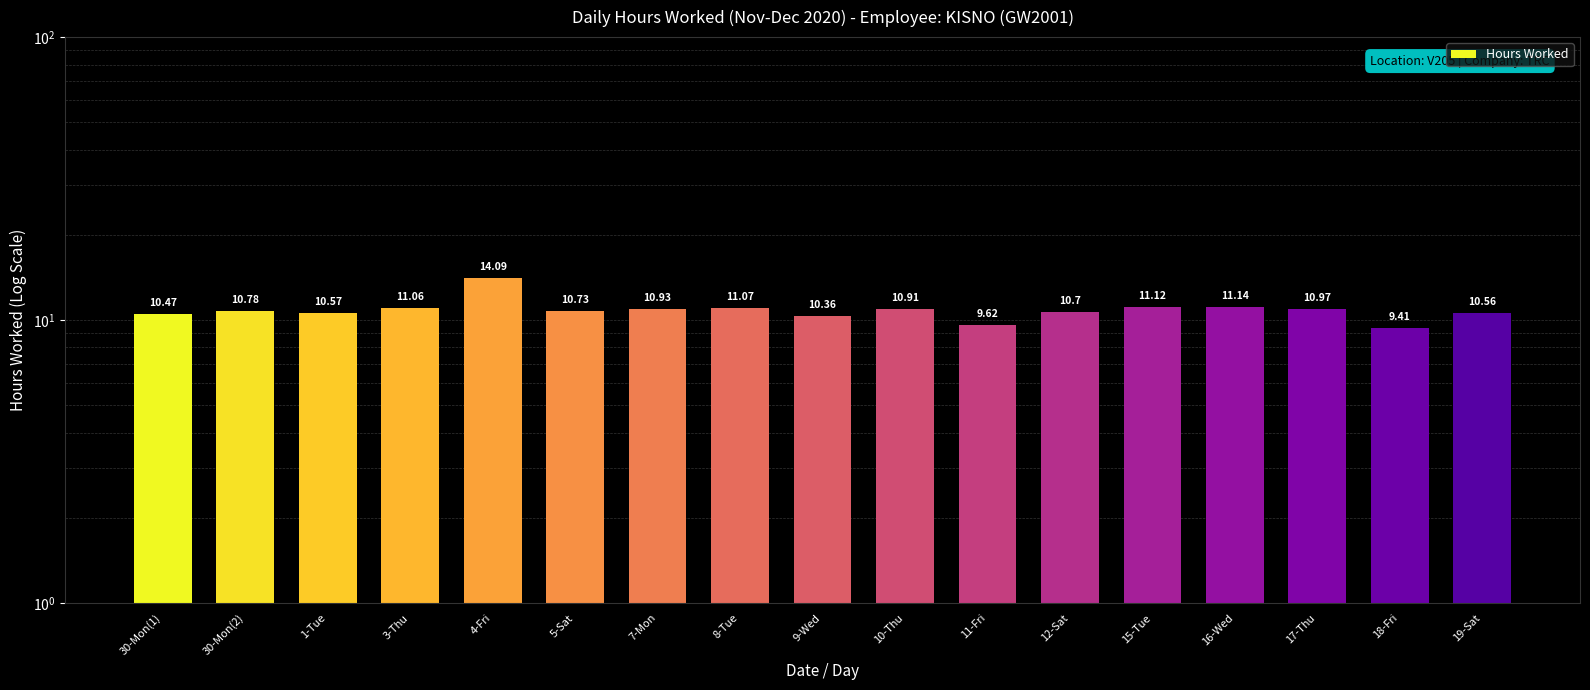

Is it true that the value at 30-Mon(1) is 6.9?

False